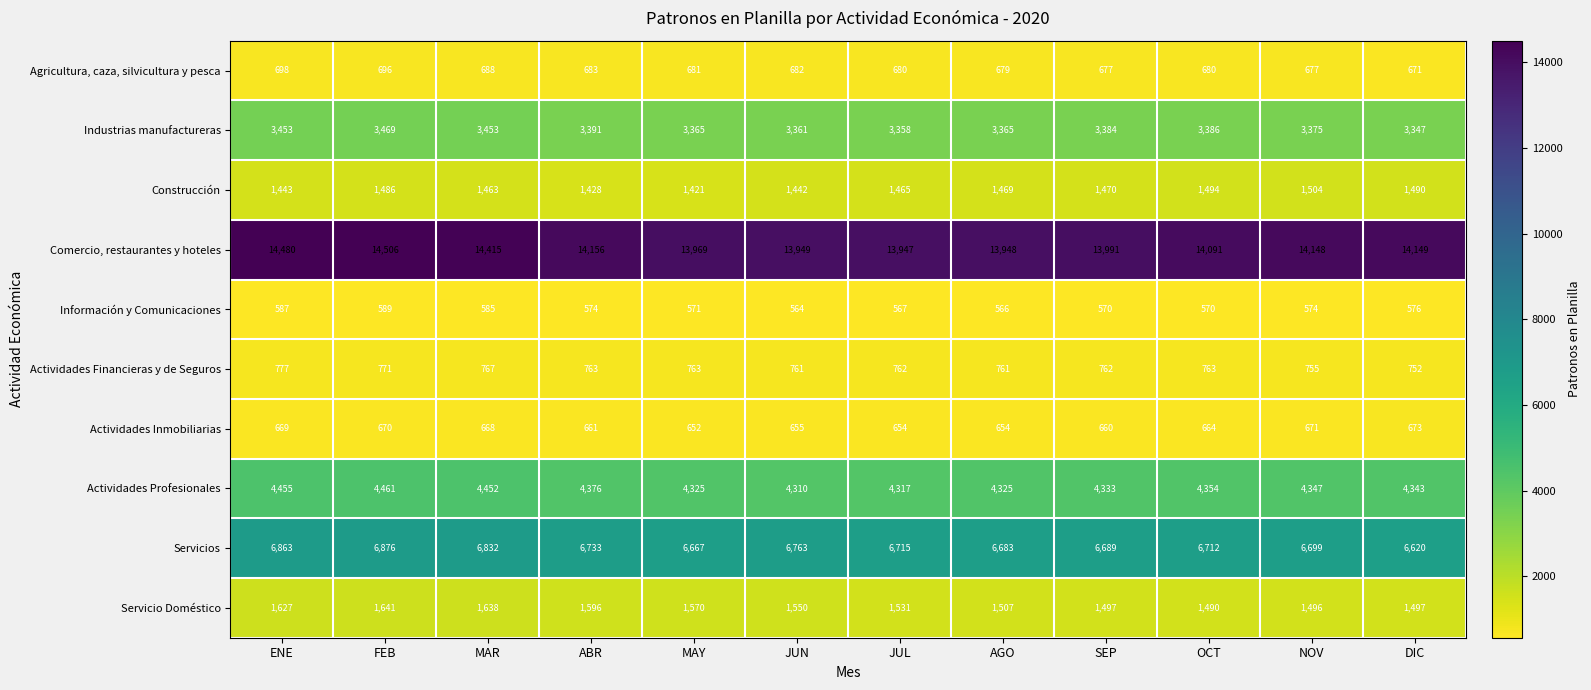

What is the difference between the maximum and minimum values in the Servicio Doméstico series?

151